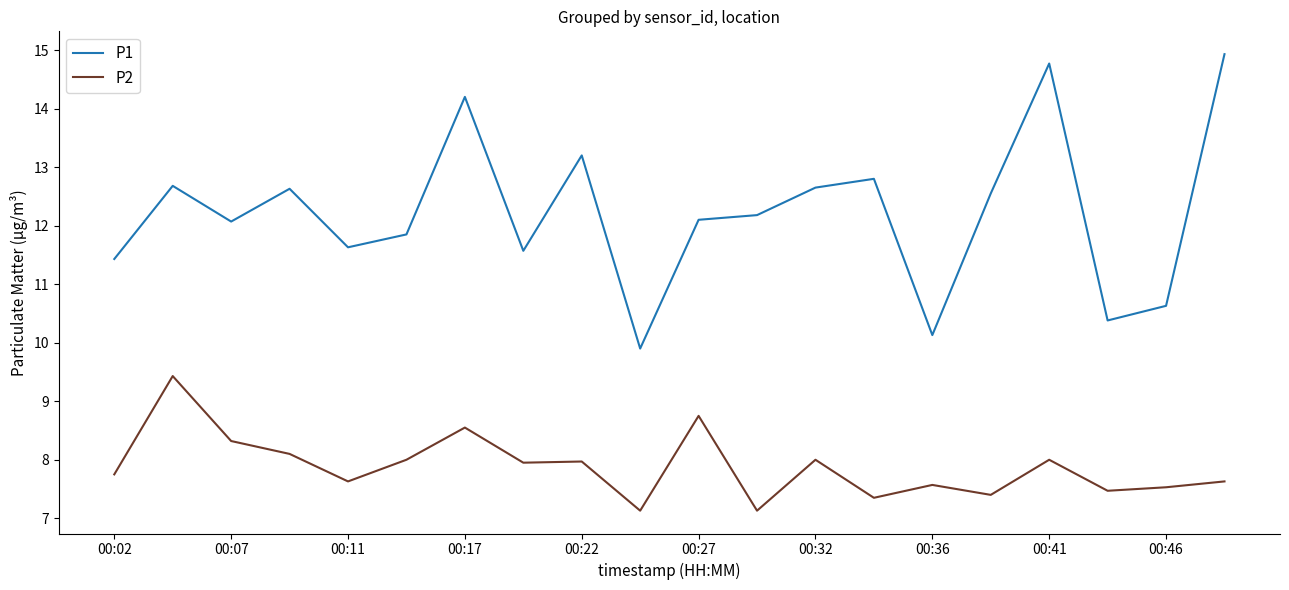

Which series has the largest total across all categories?

P1